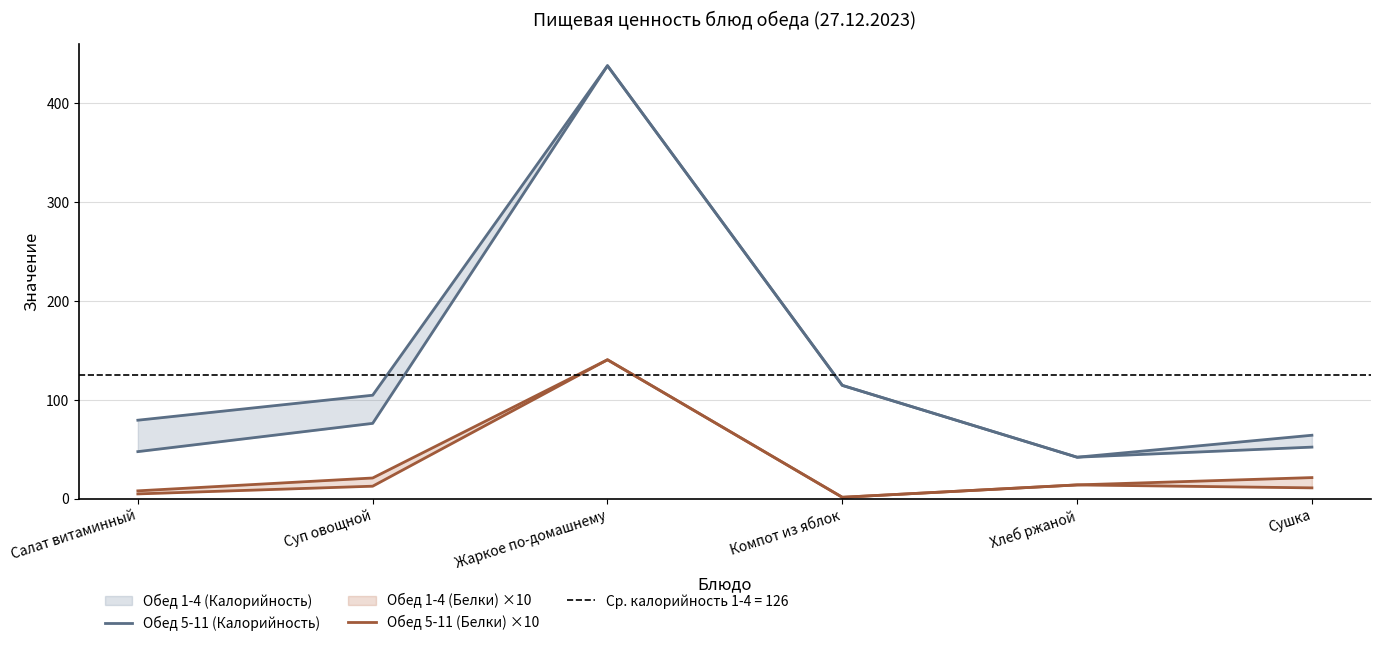

What is the average value of the Обед 5-11 (Калорийность) series?

140.4